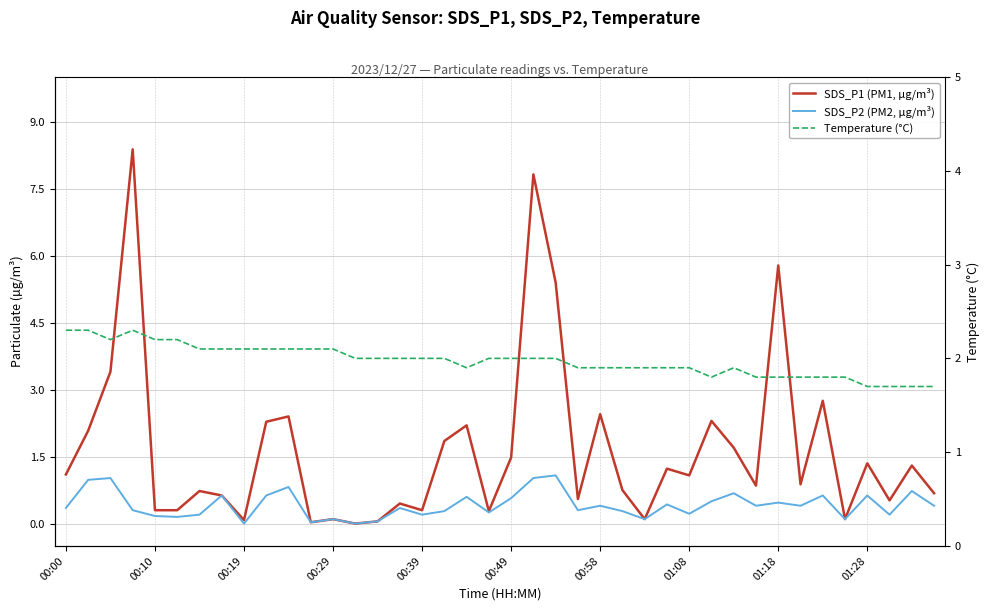

How many data points in Temperature (°C) are above 2?

13